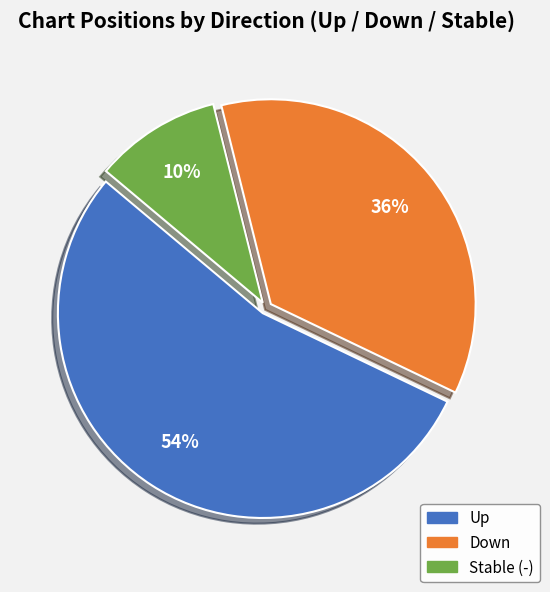

How many segments does this pie chart have?

3